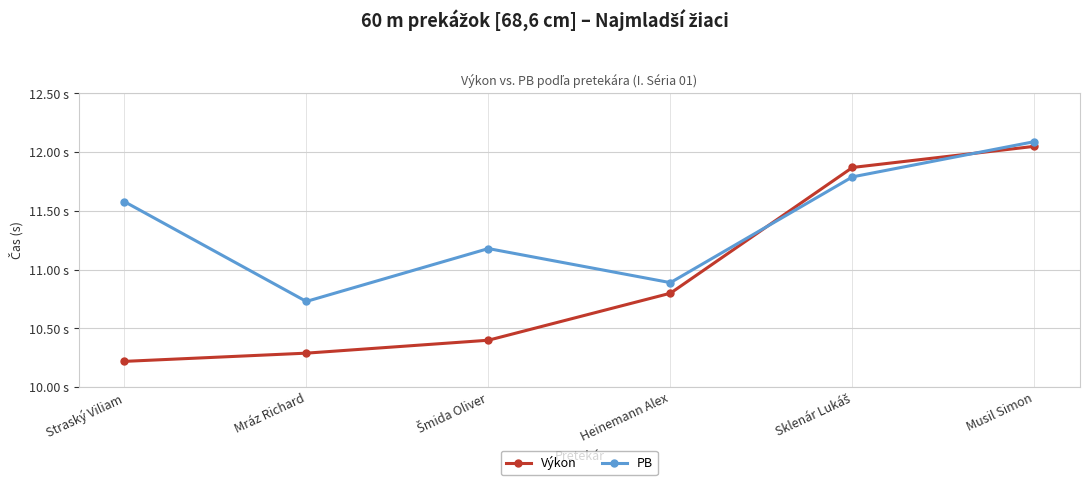

The PB series shows 17.4 at Mráz Richard. True or false?

False